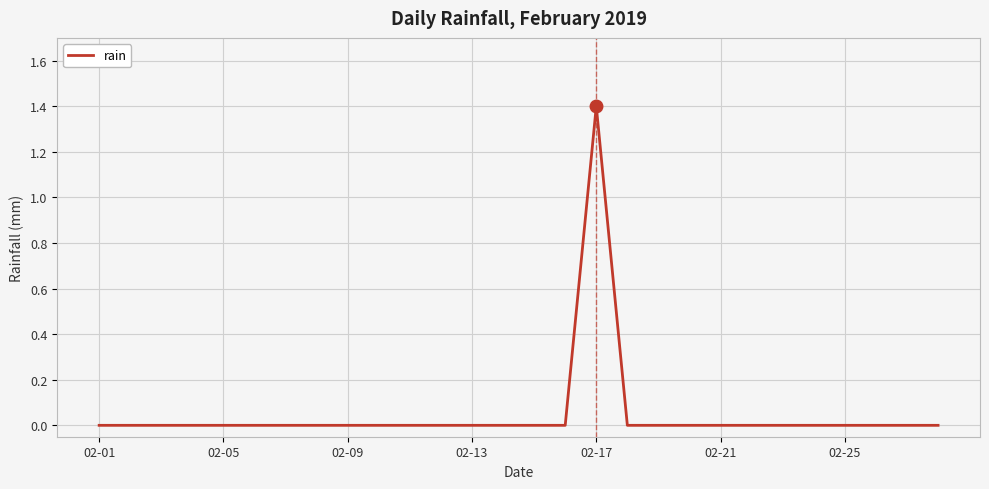

What is the maximum value shown in the chart?

1.4